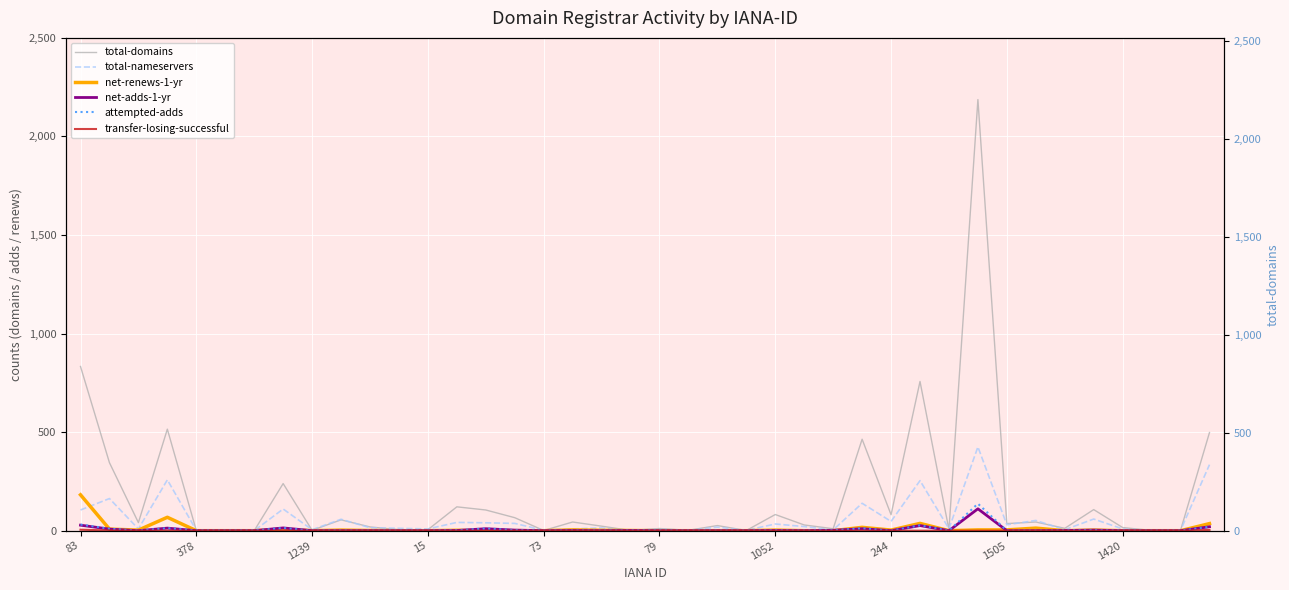

What are all the series names shown in the legend?

total-domains, total-nameservers, net-adds-1-yr, net-renews-1-yr, attempted-adds, transfer-losing-successful